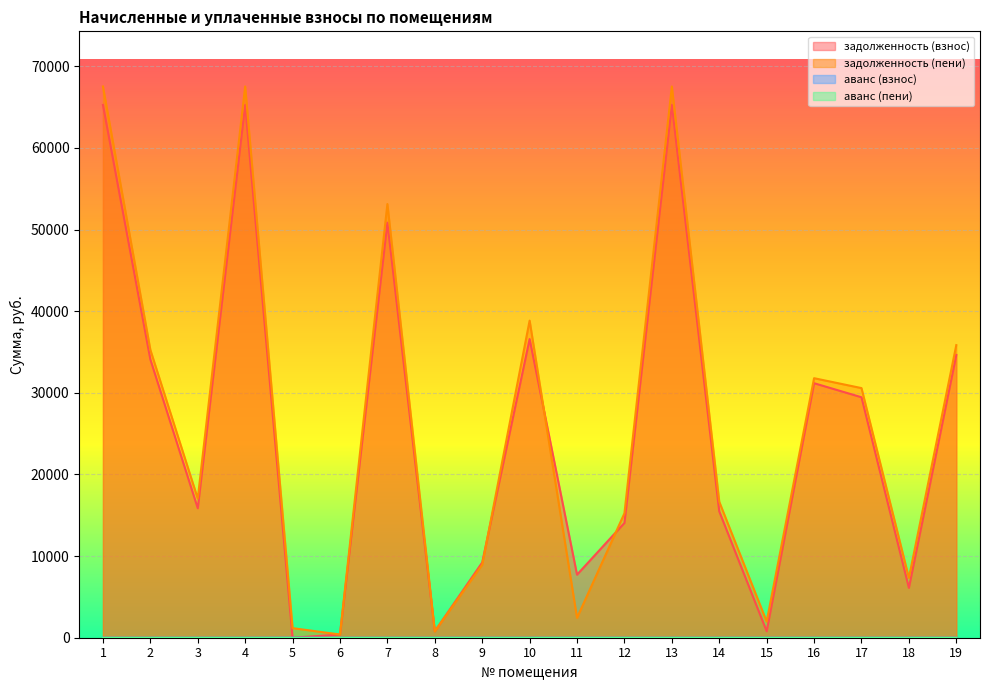

How many categories are shown in the chart?

19